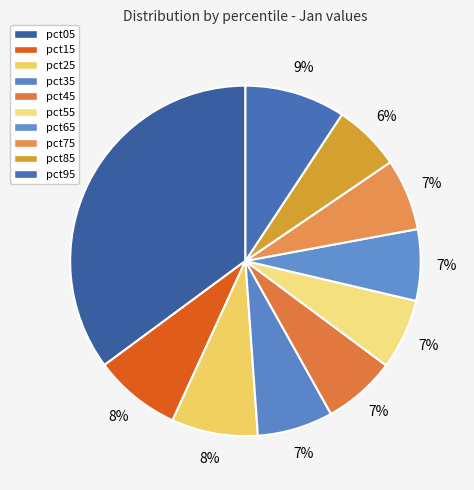

To the nearest percent, what is the difference between the pct15 and pct85 slice percentages?

2%